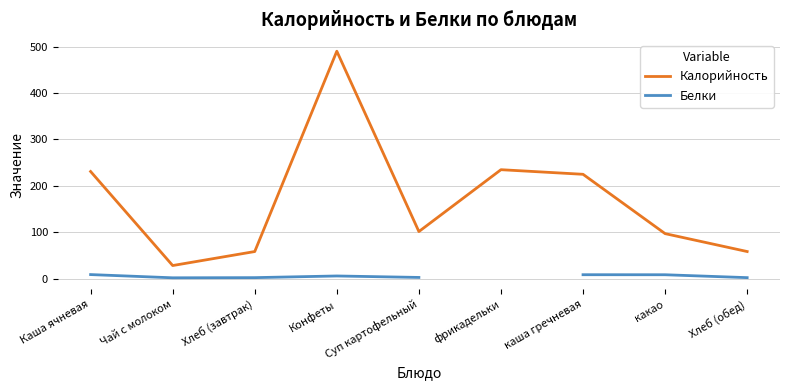

What is the spread (max minus min) of values at каша гречневая?

216.5